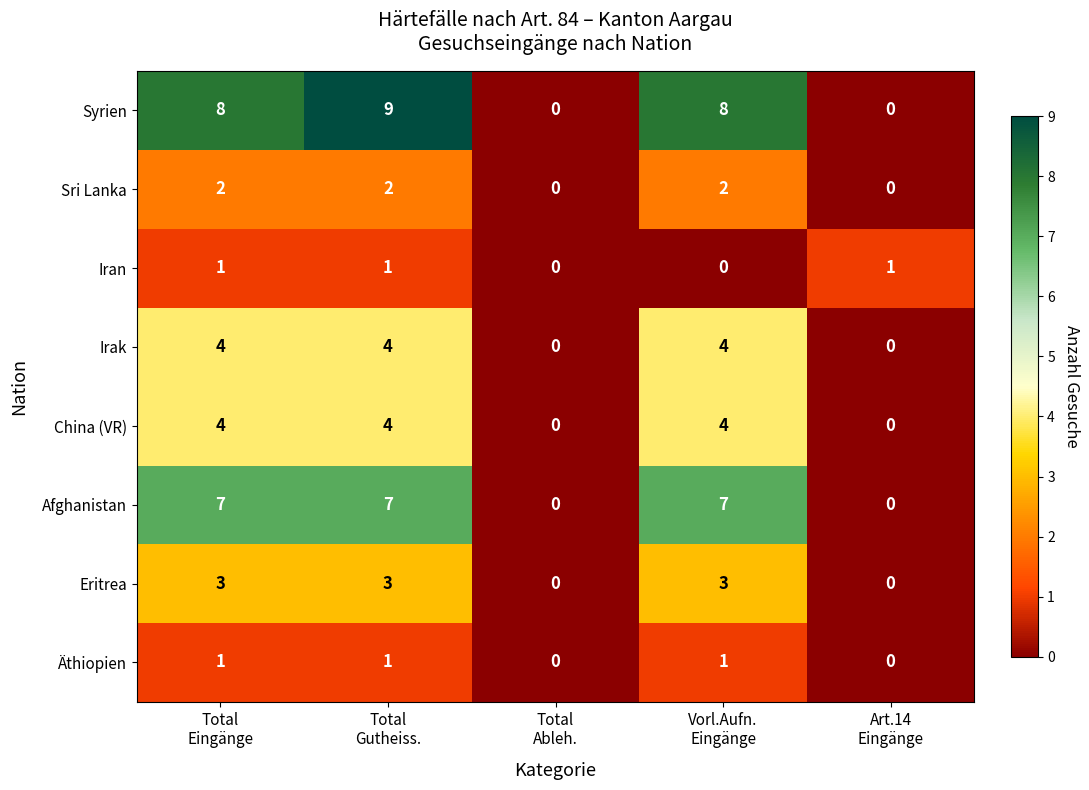

How many data points in Äthiopien are less than 1?

2